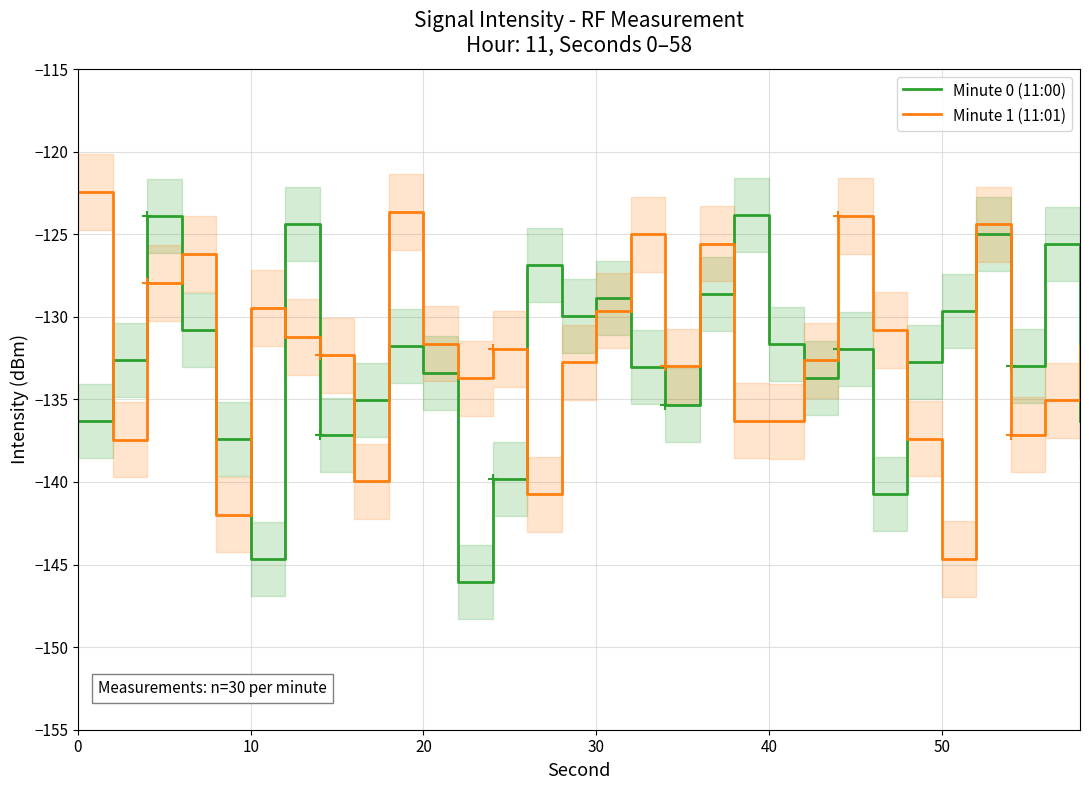

In Minute 1 (11:01), how many points are lower than both neighbors (excluding endpoints)?

9